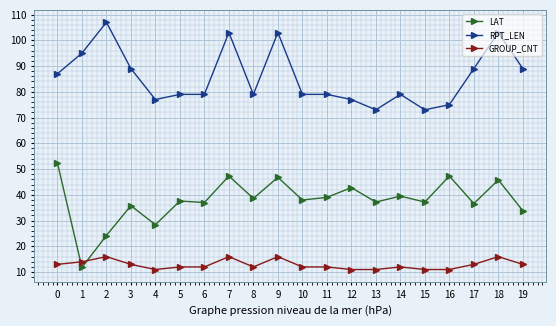

Between 10 and 16, which series saw the biggest shift?

LAT